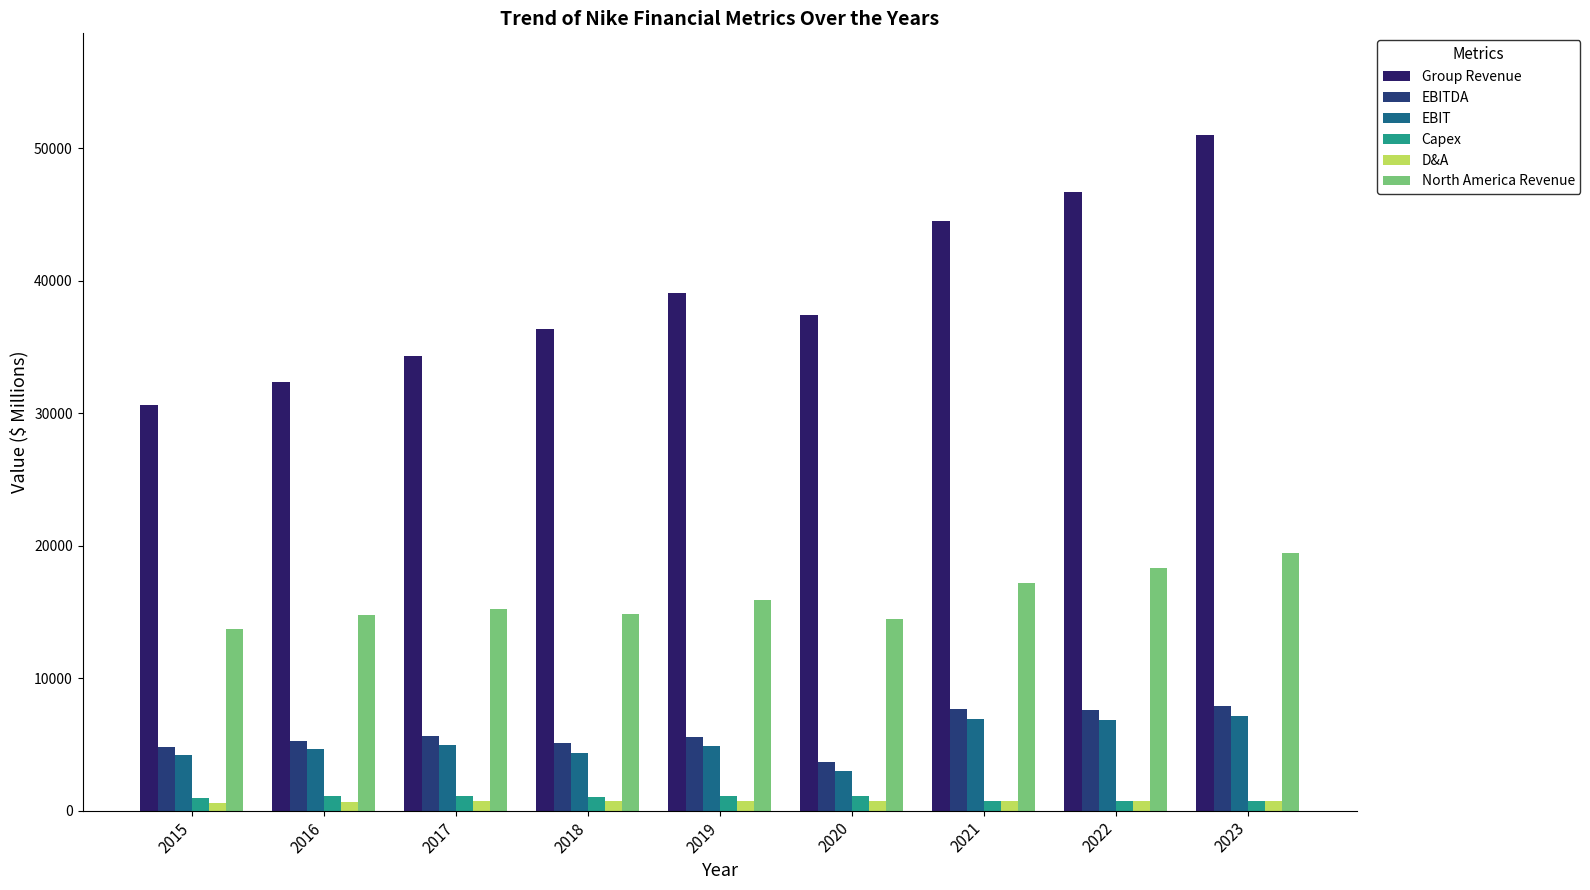

What is the difference between the maximum and second lowest values in the D&A series?

101